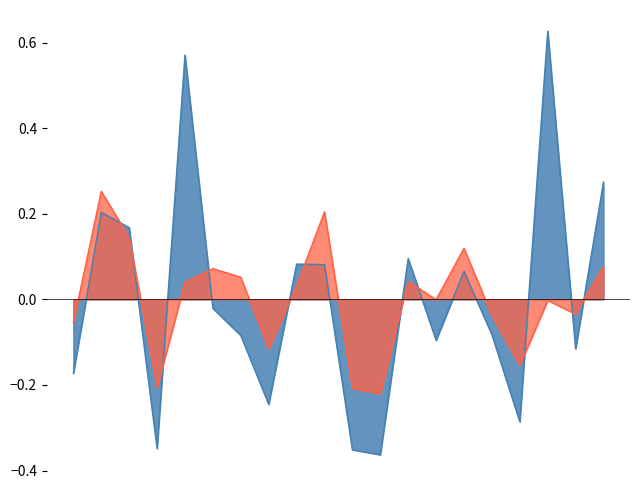

What is the approximate value of 森林面積 at 榛東村?

-0.4